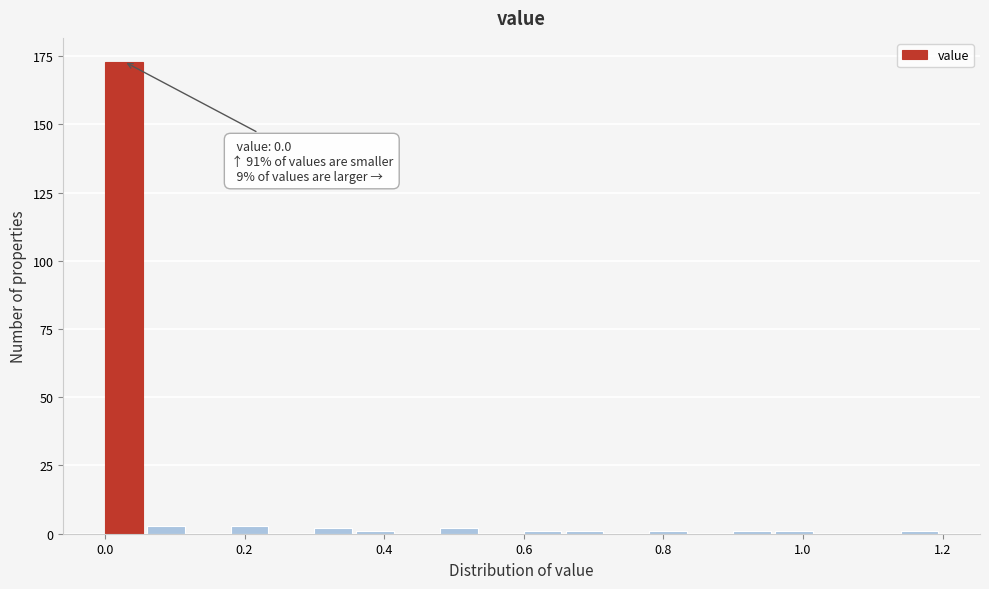

Read against the x-axis, roughly where is the centre of the tallest bar?

0.02